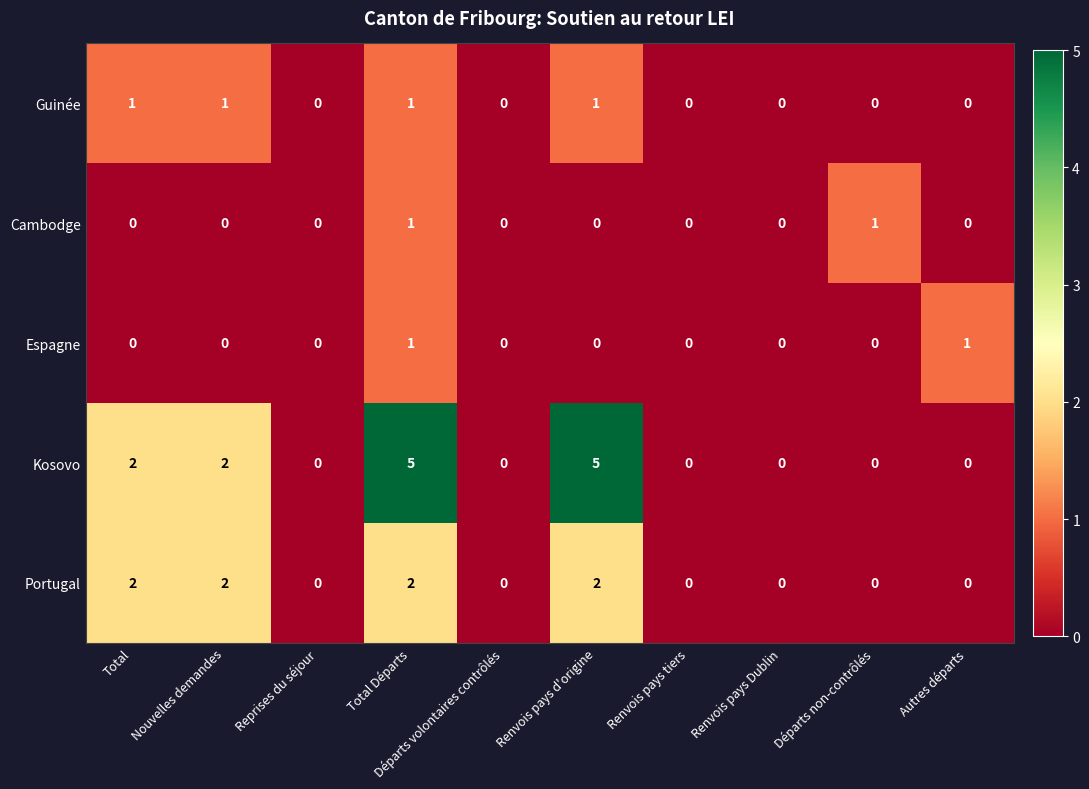

How many data points does each series have?

10